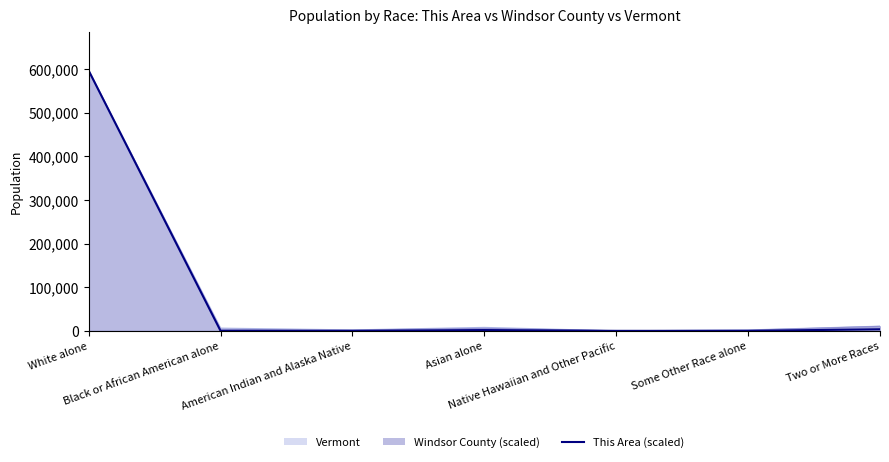

True or false: the data shows 0.0 at Native Hawaiian and Other Pacific.

True